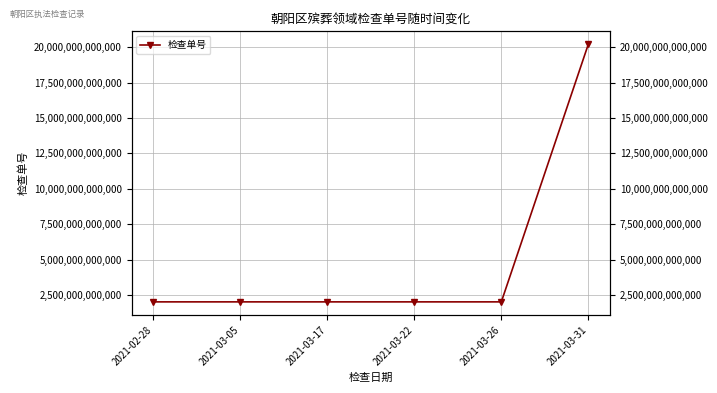

Reading left to right, what are all the values shown in this chart?

2021203050001	2021203050002	2021203050003	2021203050004	2021203050005	20212030504001